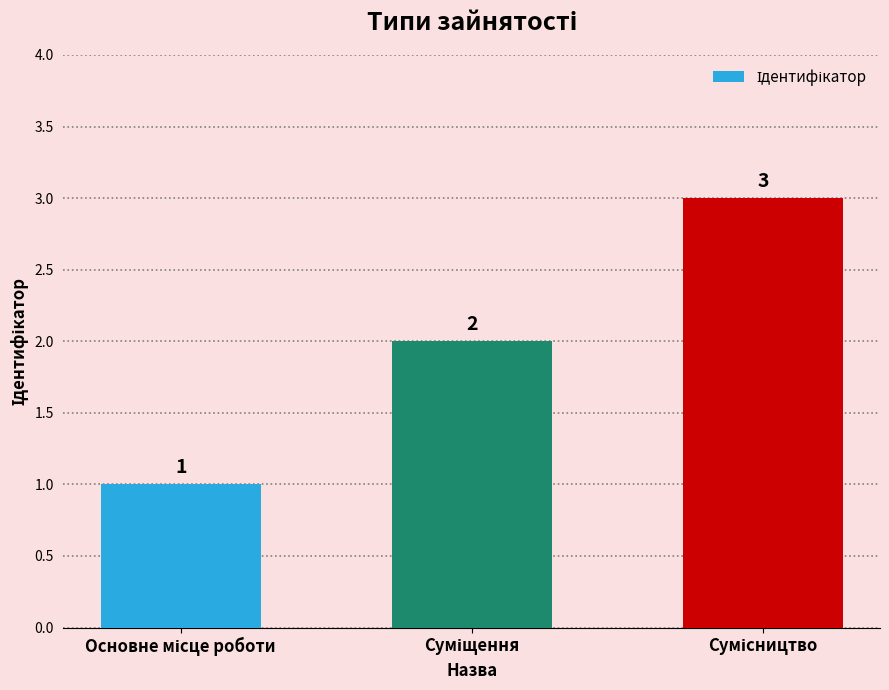

Reading left to right, transcribe all the data shown in this chart.

1	2	3